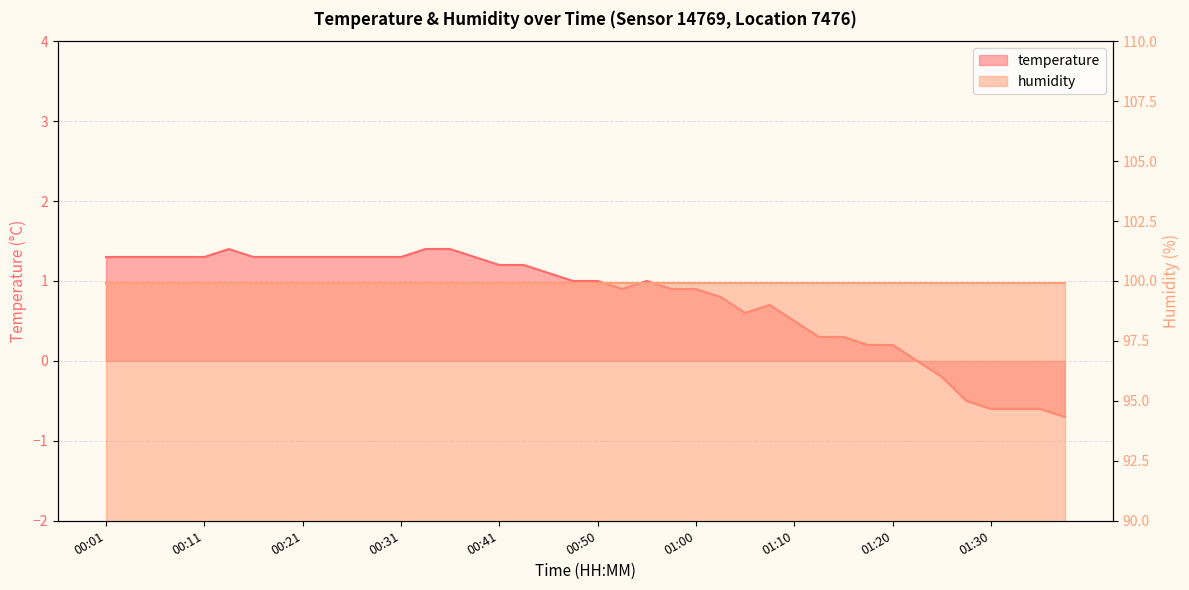

What is the difference between the maximum and minimum values?

2.1